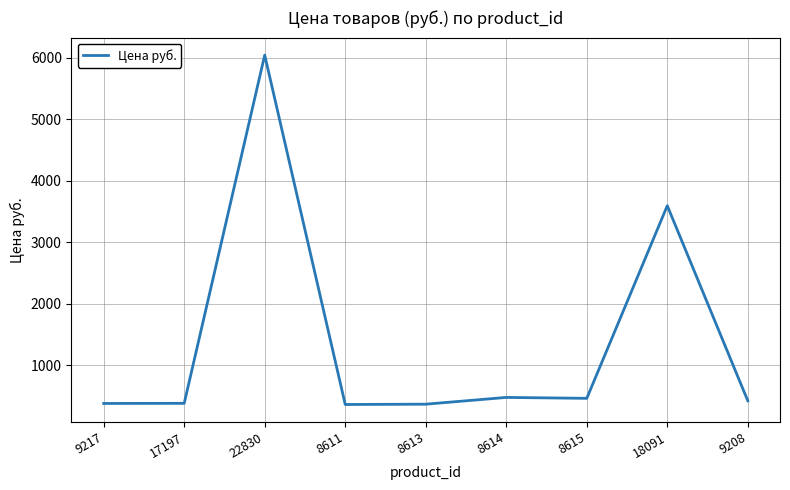

Where is the first local maximum?

22830